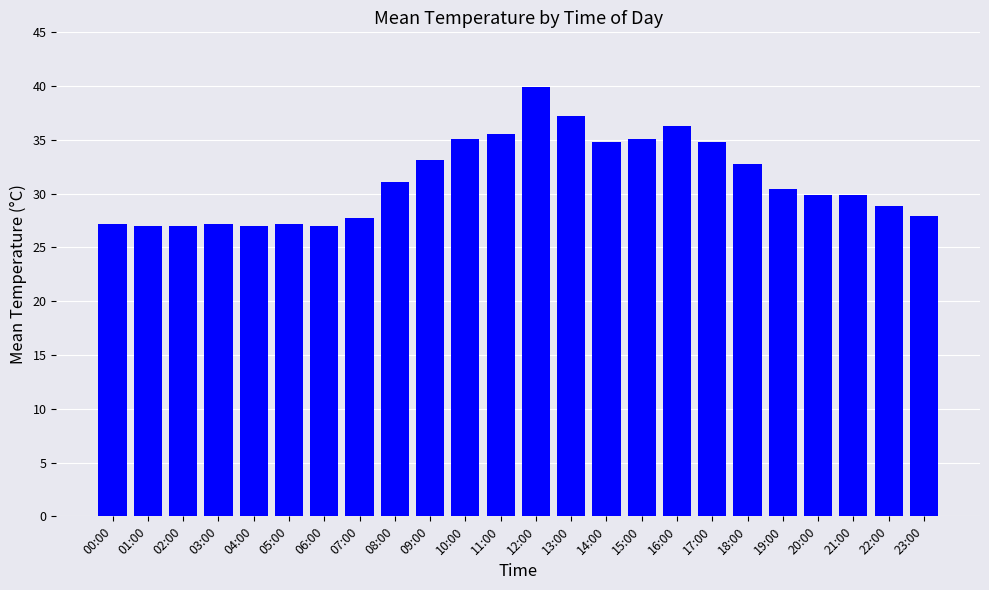

What is the change in value from 17:00 to 19:00?

-4.4